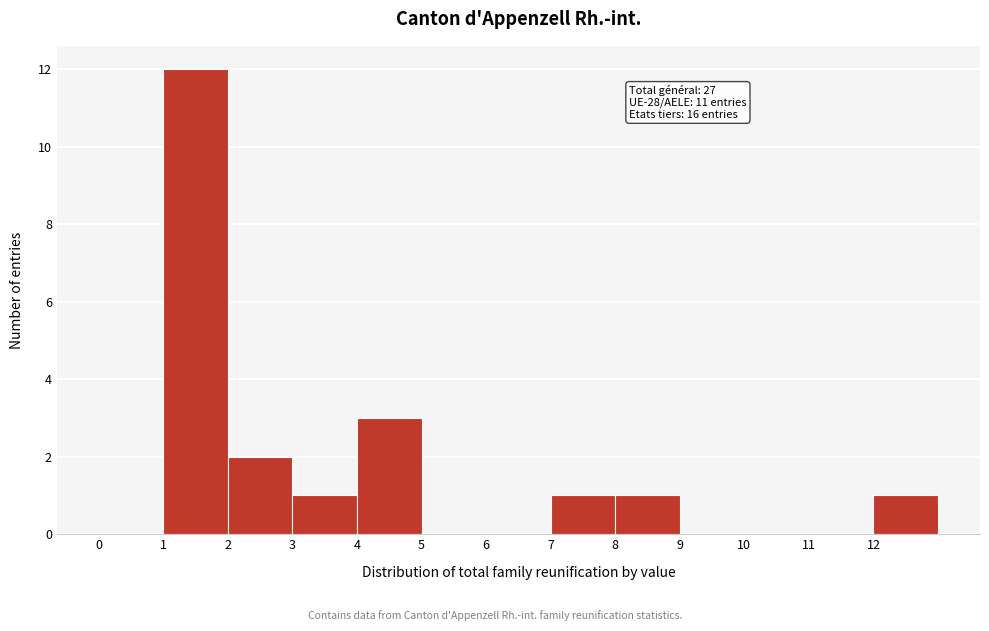

Which range on the x-axis has the tallest bar?

1 to 2